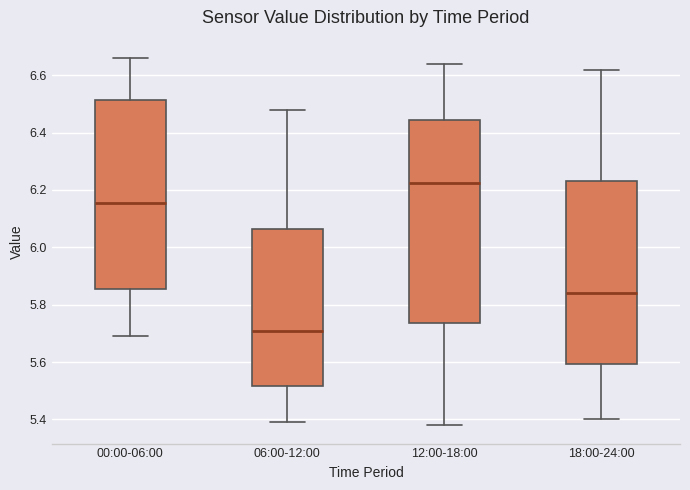

Comparing the boxes themselves (not the whiskers), which one is the tallest?

12:00-18:00